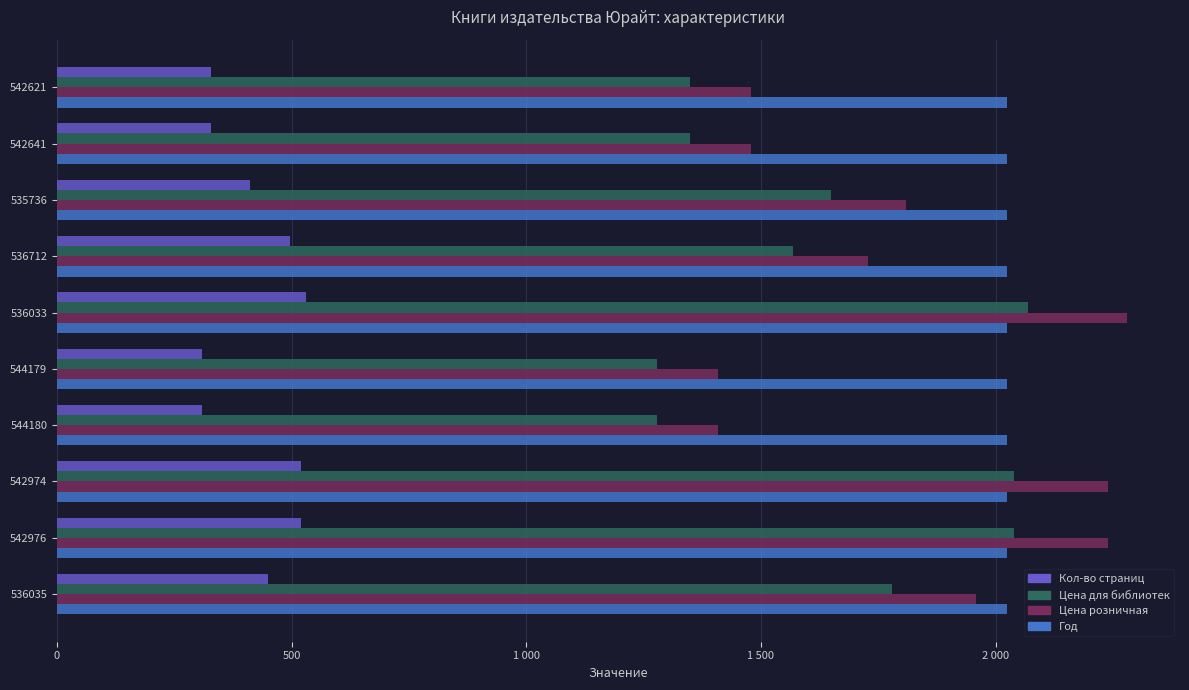

What are all the series names shown in the legend?

Кол-во страниц, Цена для библиотек, Цена розничная, Год